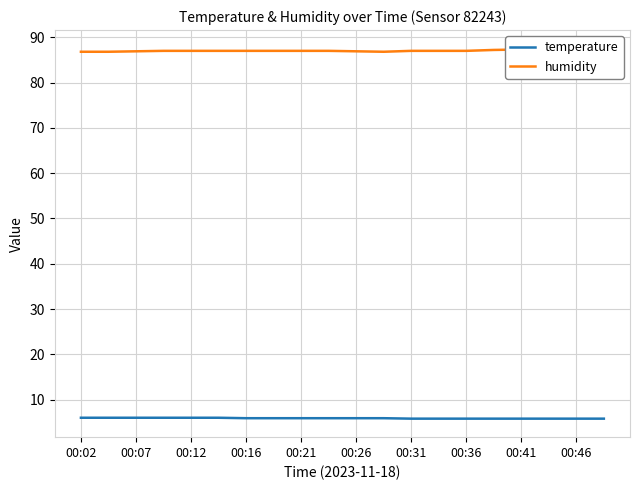

What is the difference between the highest and lowest values at 19?

81.7